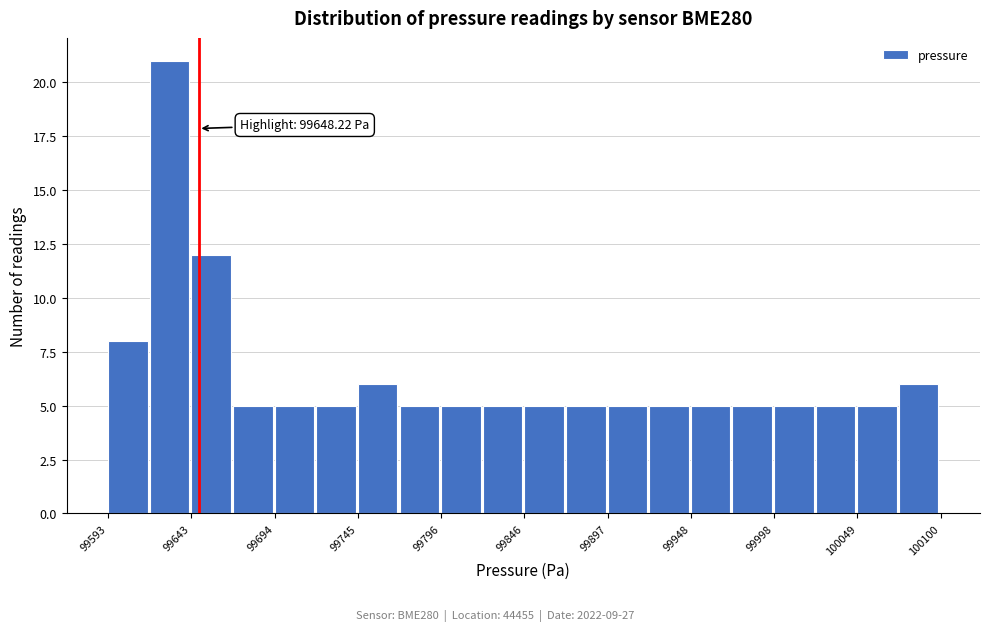

Around what value on the x-axis is the tallest bar? Give the approximate position of its centre, as read against the axis.

99630